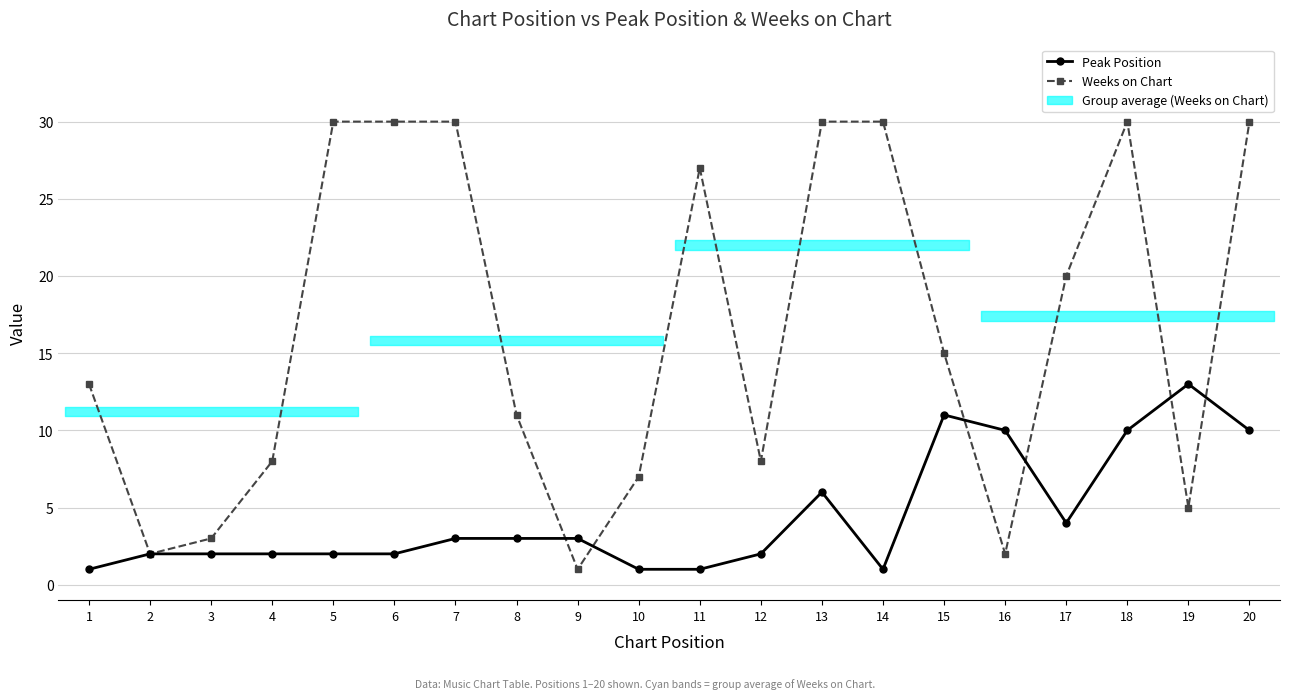

How many interior local peaks does the Weeks on Chart series have?

2